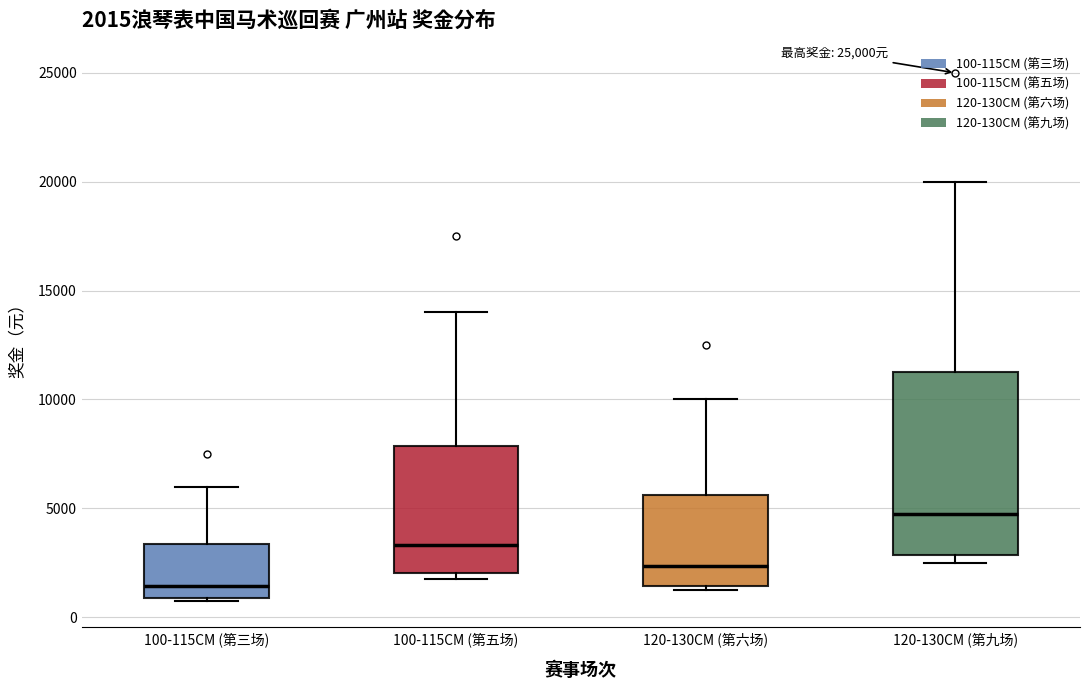

Which box's median line is the highest?

120-130CM (第九场)